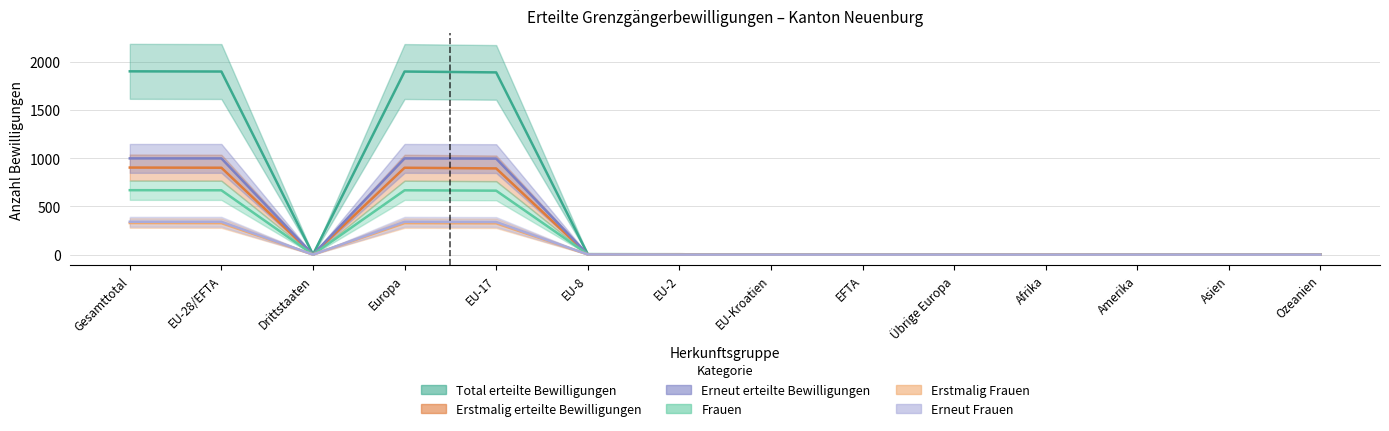

Where is the first local minimum for Erneut erteilte Bewilligungen?

Drittstaaten